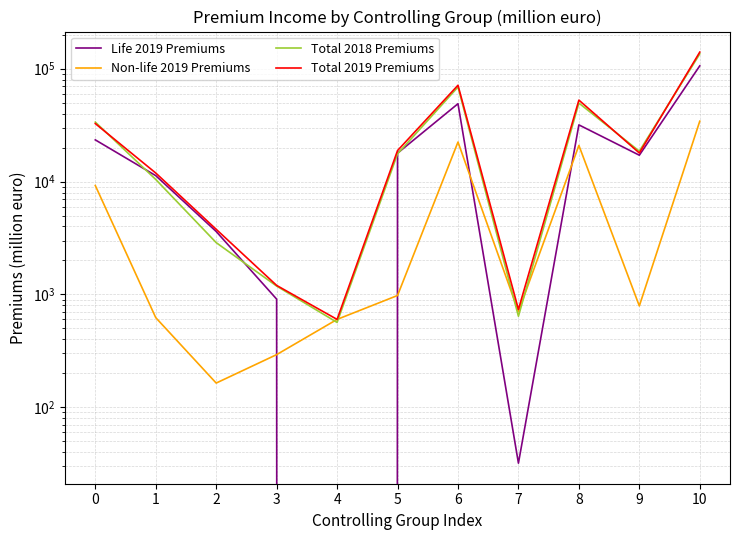

At 4, list the series in order from smallest to largest.

Life 2019 Premiums, Total 2018 Premiums, Non-life 2019 Premiums, Total 2019 Premiums